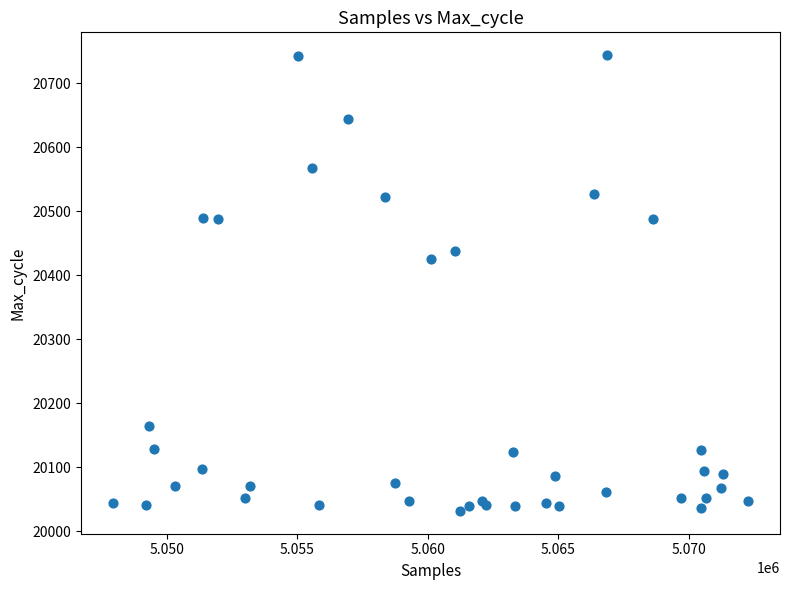

What Y value in the scatter plot is closest to 20388?

20426